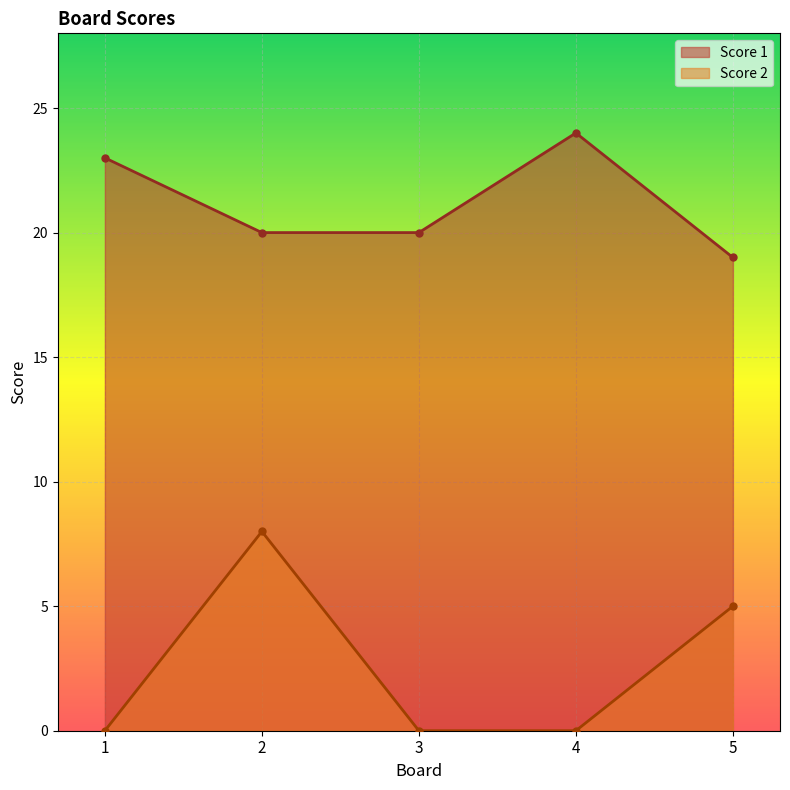

Between 1 and 5, which series saw the biggest shift?

Score 2